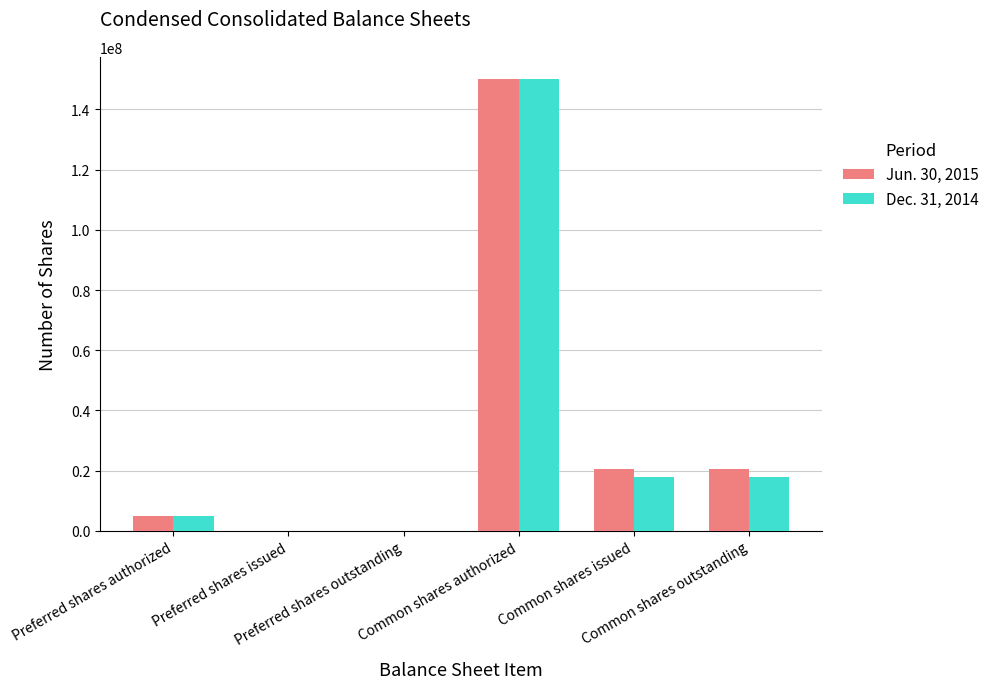

What is the greatest value displayed?

150000000